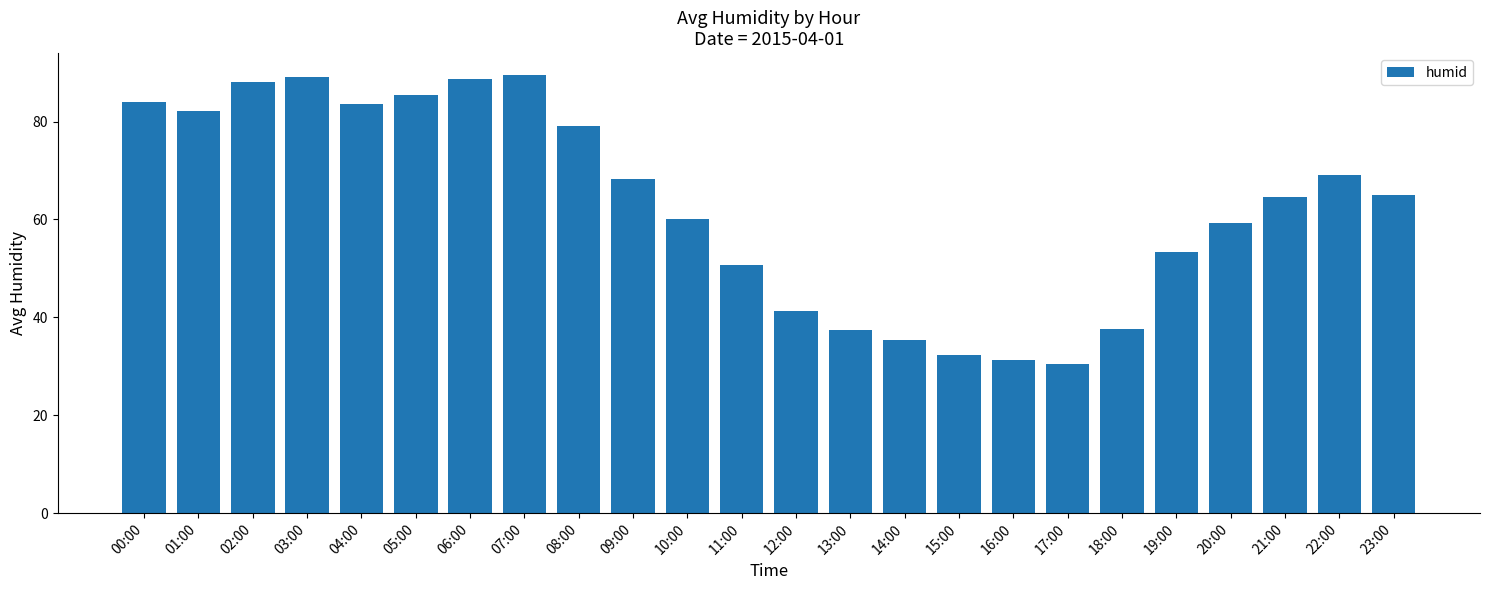

What is the maximum value shown in the chart?

89.5